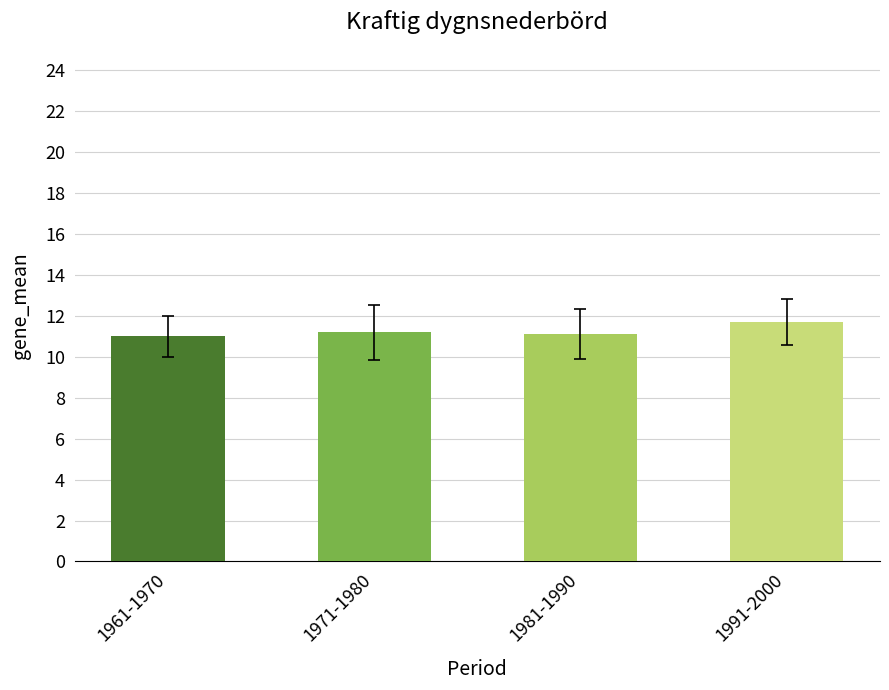

True or false: 1991-2000 has a value of 14 at 8.

False